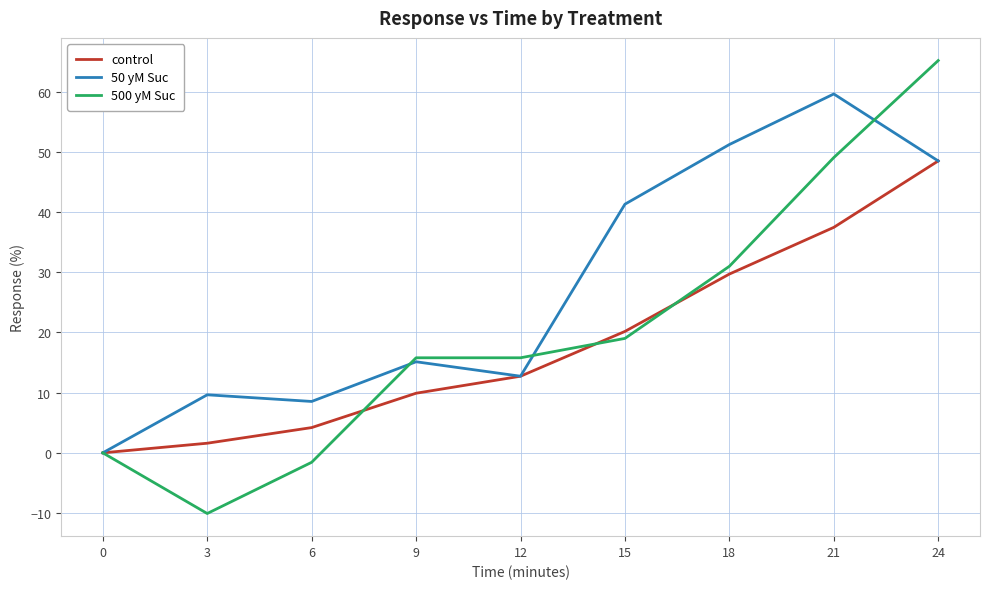

At which category is the sum across all series the highest?

24